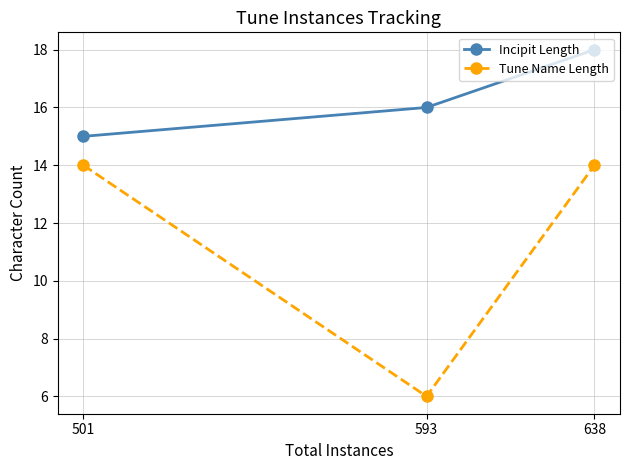

How many distinct data groups are displayed?

2